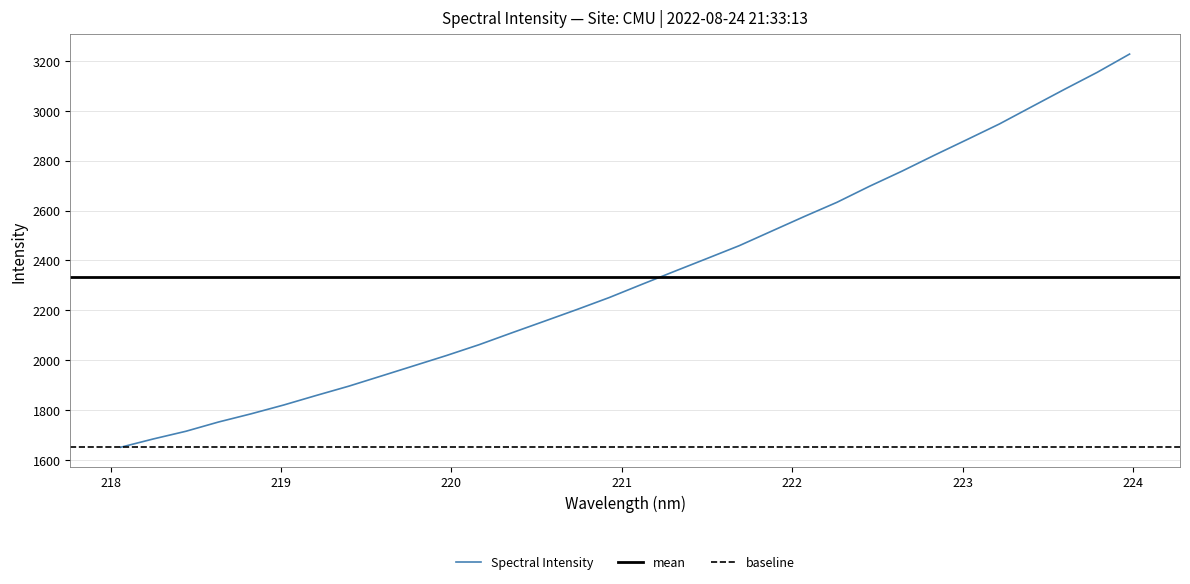

Reading left to right, what are all the values shown in this chart?

1651.0	1684.2	1715.0	1752.1	1784.9	1820.2	1858.5	1895.9	1936.7	1977.7	2018.8	2062.1	2109.4	2156.0	2202.9	2251.3	2304.0	2356.1	2407.6	2459.5	2518.1	2576.6	2633.3	2697.5	2758.3	2822.3	2884.8	2947.8	3017.3	3086.5	3154.2	3227.8